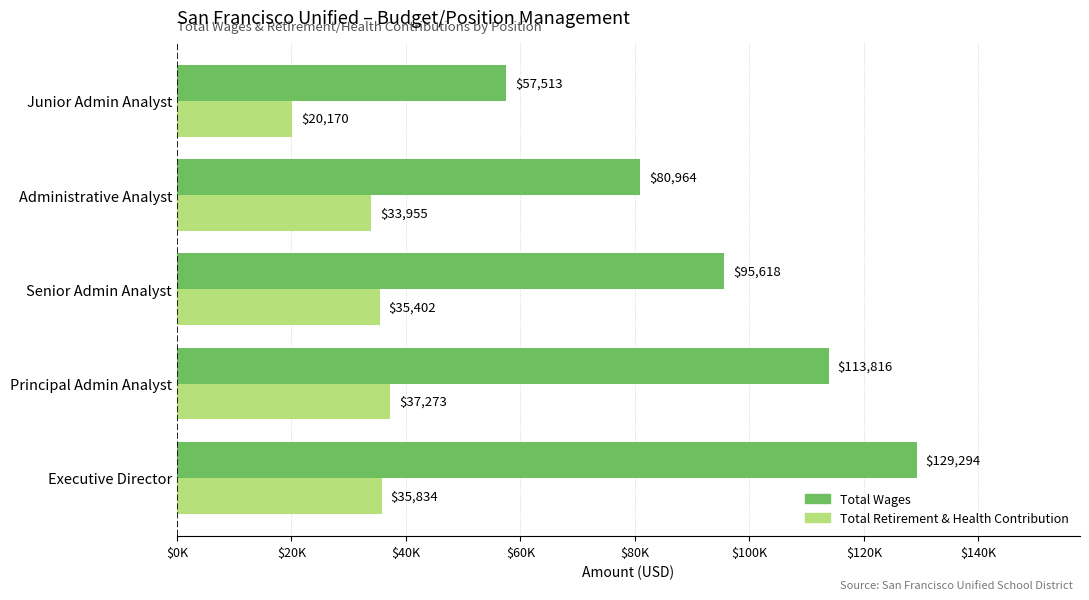

What are all the series names shown in the legend?

Total Wages, Total Retirement & Health Contribution